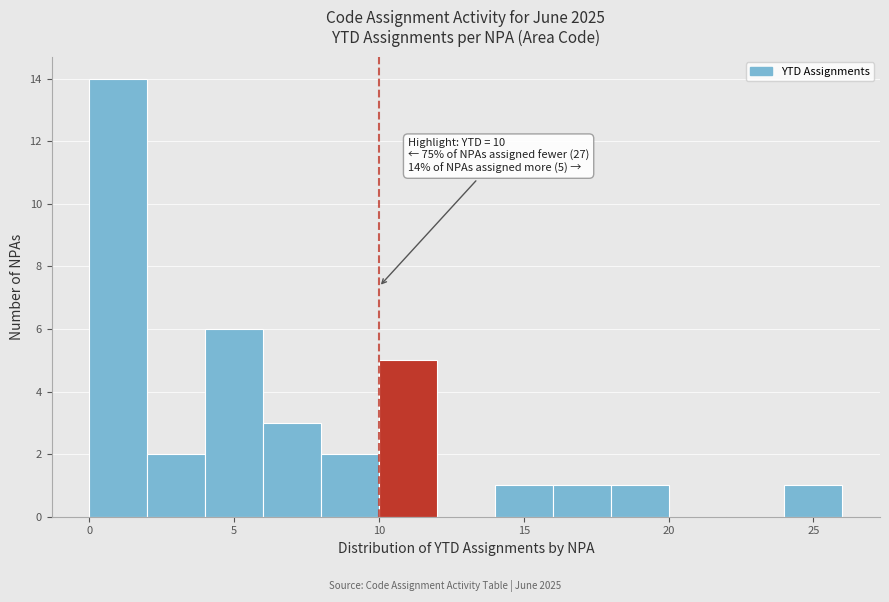

Which range on the x-axis has the tallest bar?

0 to 2